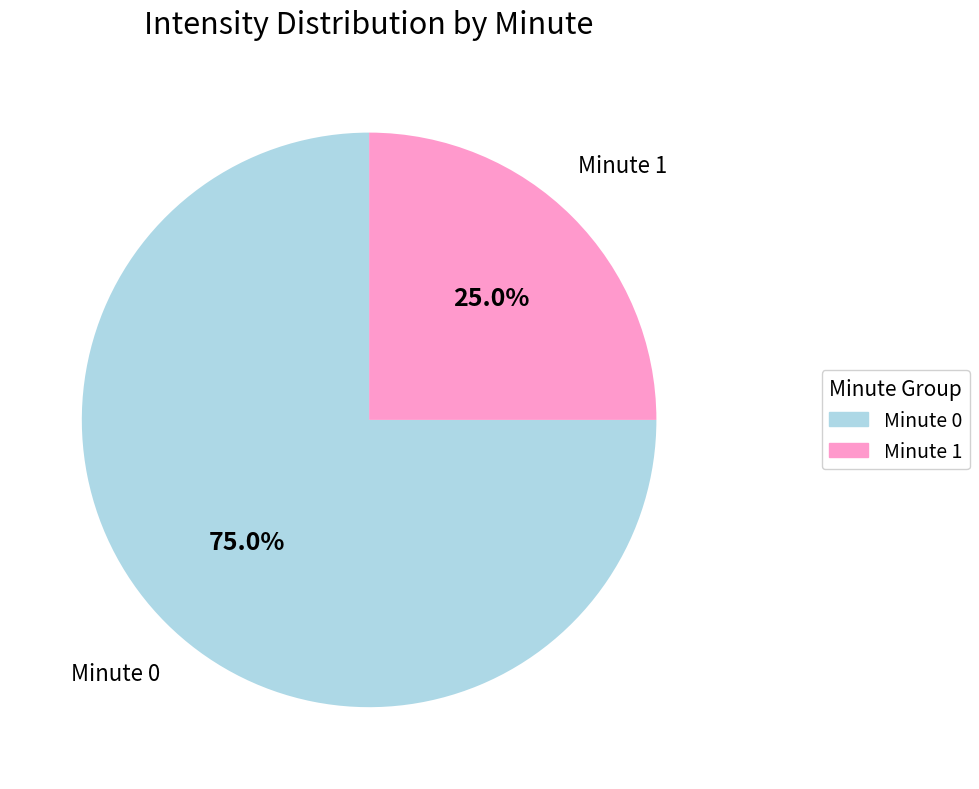

What is the ratio of the value at Minute 0 to the value at Minute 1?

3.0